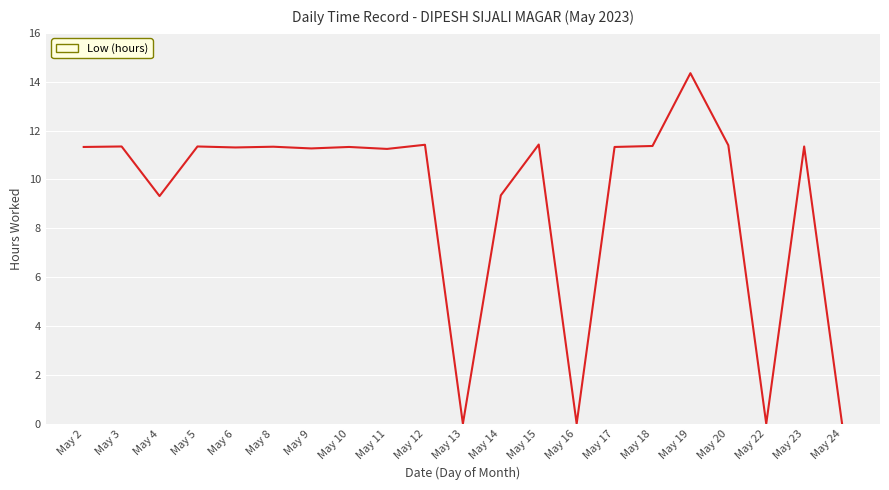

Which has a higher value, May 16 or May 23?

May 23